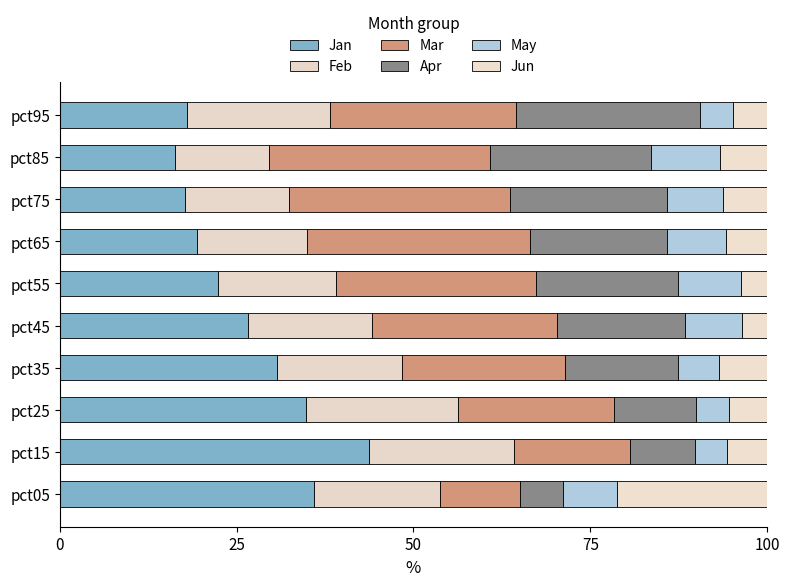

What is the difference between the second highest and minimum values in the May series?

4.4